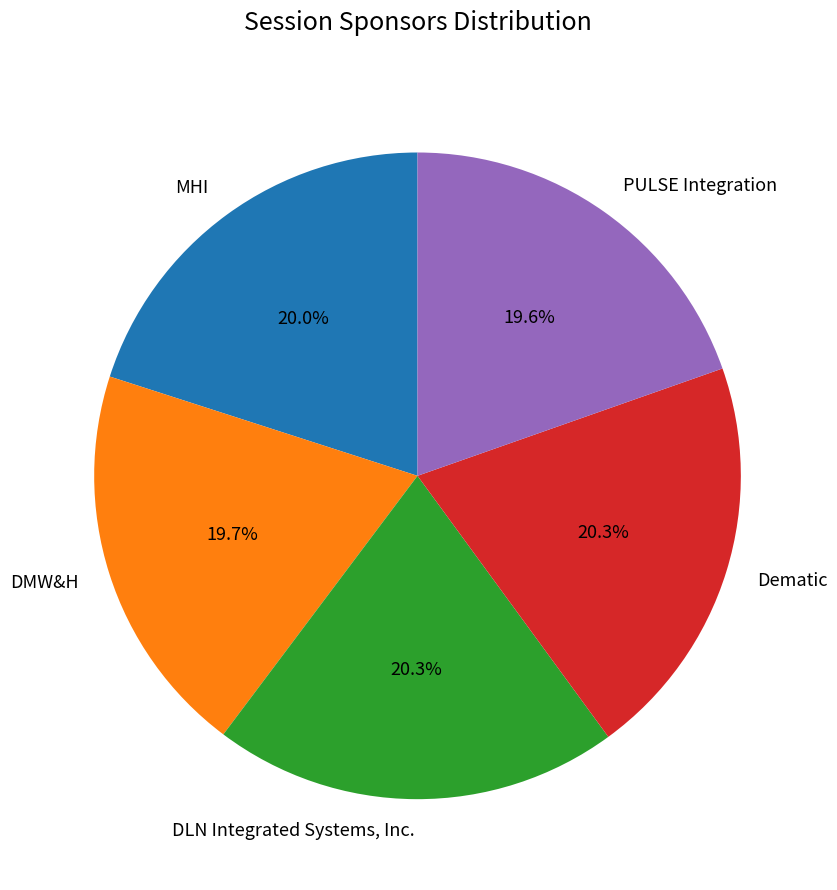

What is the ratio of the value at DMW&H to the value at PULSE Integration?

1.0